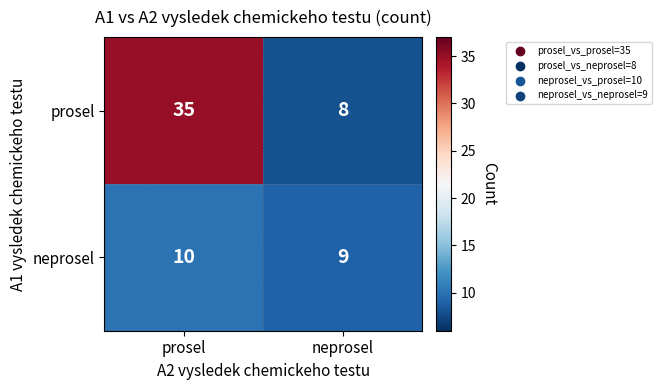

Reading right to left, list all the values displayed in this chart.

prosel: 8	35
neprosel: 9	10